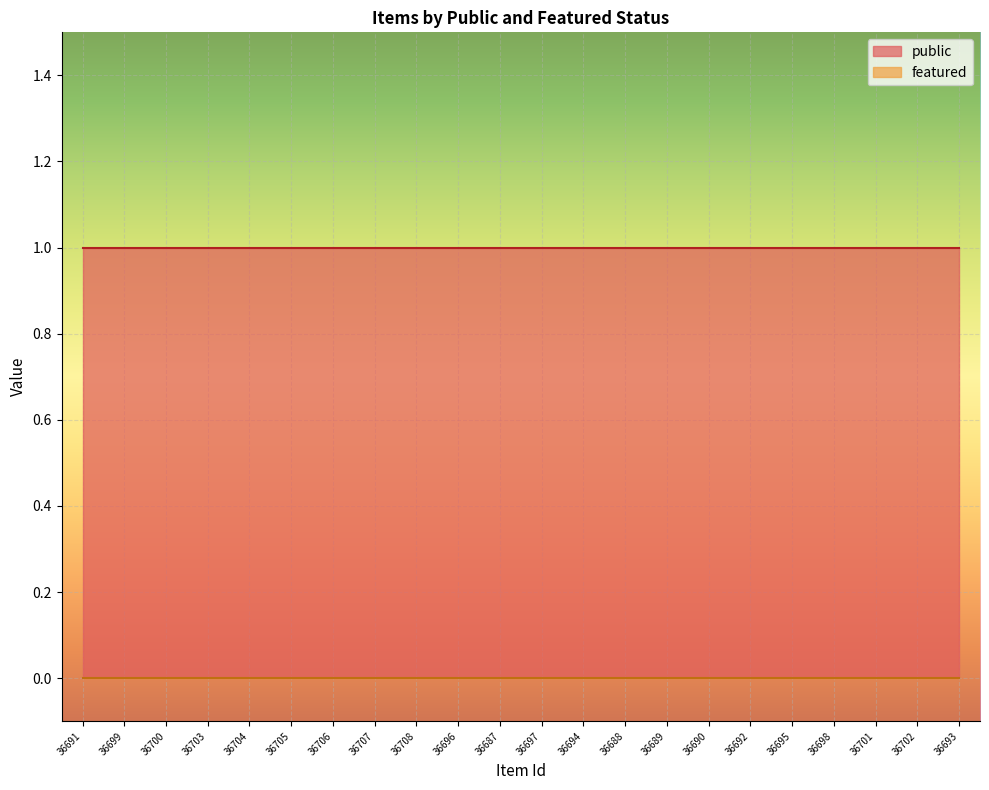

True or false: public and featured intersect in this chart.

False